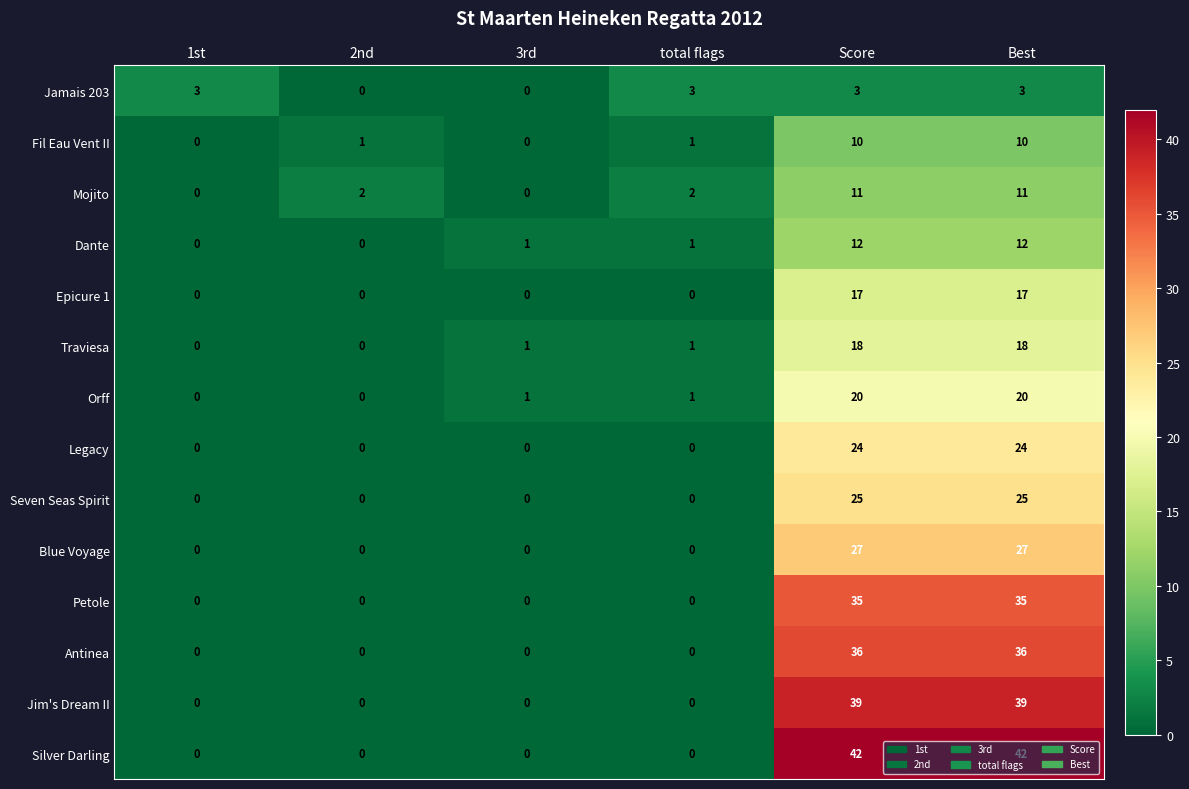

What is the sum of all Orff values?

42